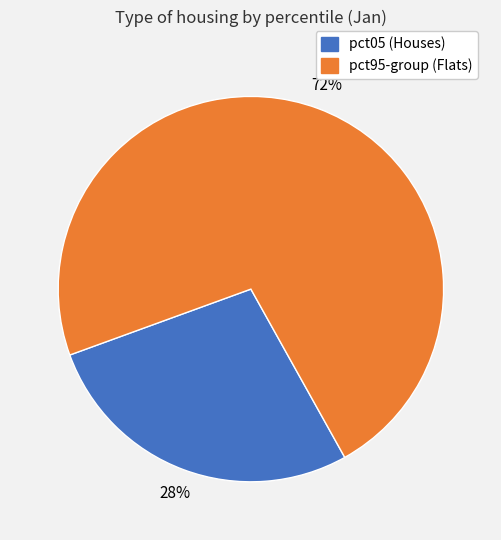

How many slices are in this pie chart?

2